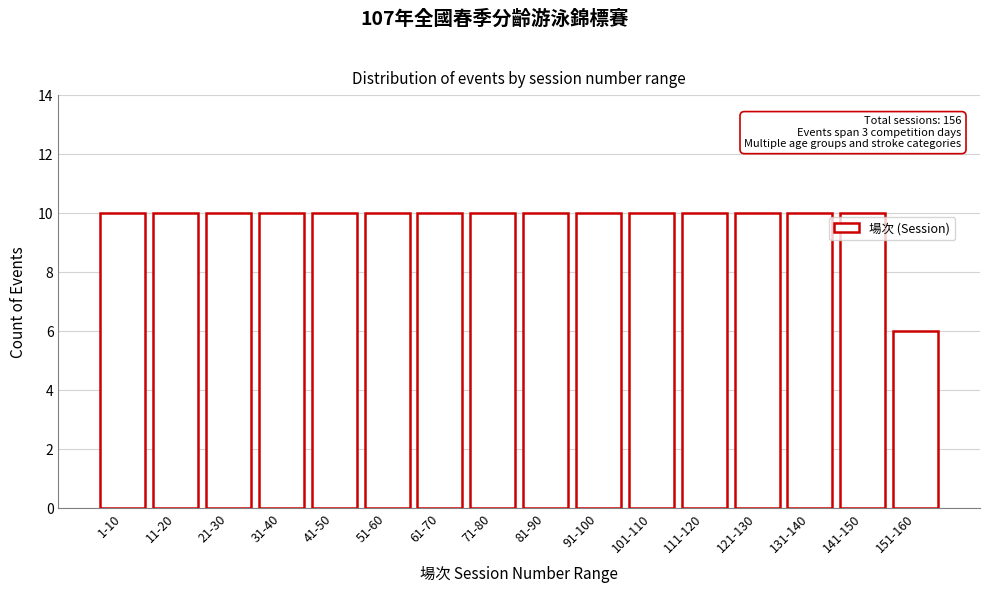

Reading right to left, extract all data points from this chart.

151-160=6	141-150=10	131-140=10	121-130=10	111-120=10	101-110=10	91-100=10	81-90=10	71-80=10	61-70=10	51-60=10	41-50=10	31-40=10	21-30=10	11-20=10	1-10=10